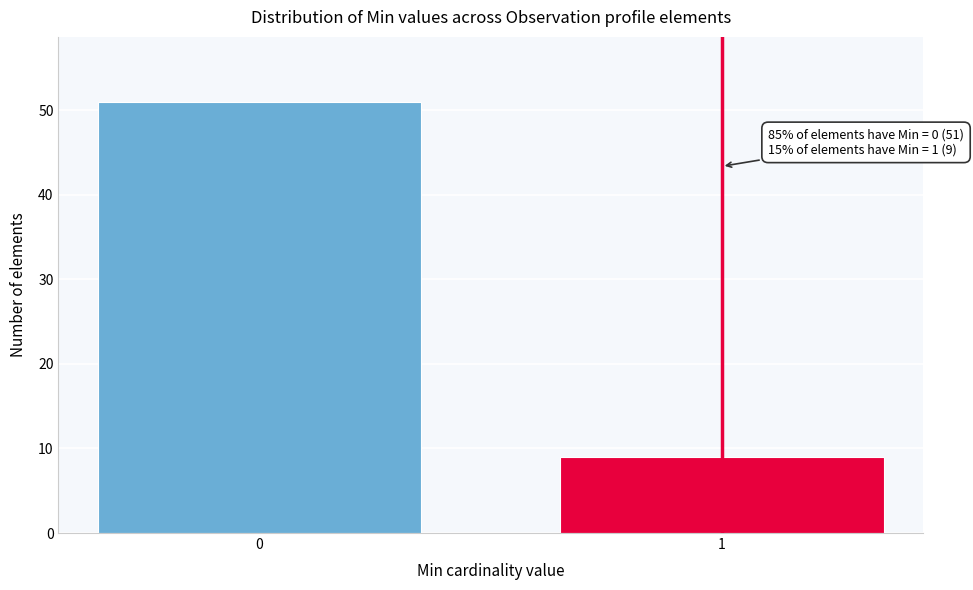

Reading left to right, extract all data points from this chart.

0=51	1=9